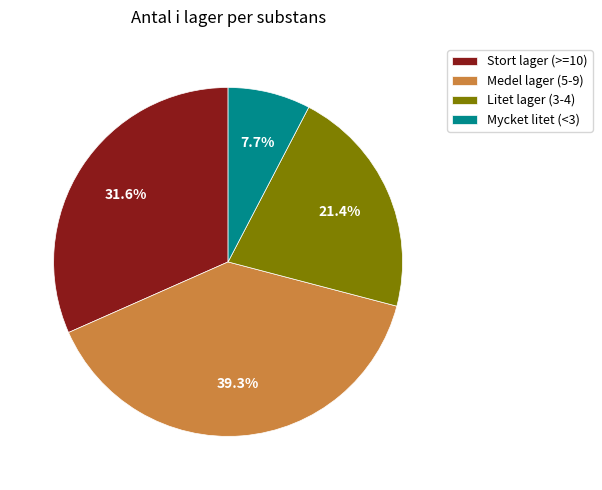

Rank the categories by value from lowest to highest.

Mycket litet (<3), Litet lager (3-4), Stort lager (>=10), Medel lager (5-9)